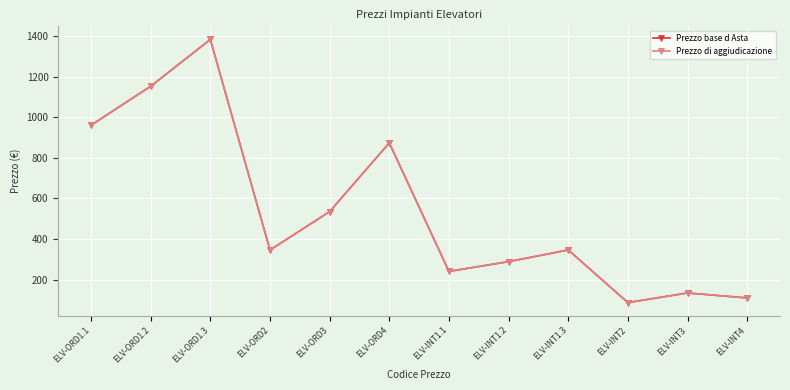

What is the difference between the second highest and second lowest values in the Prezzo di aggiudicazione series?

1044.2